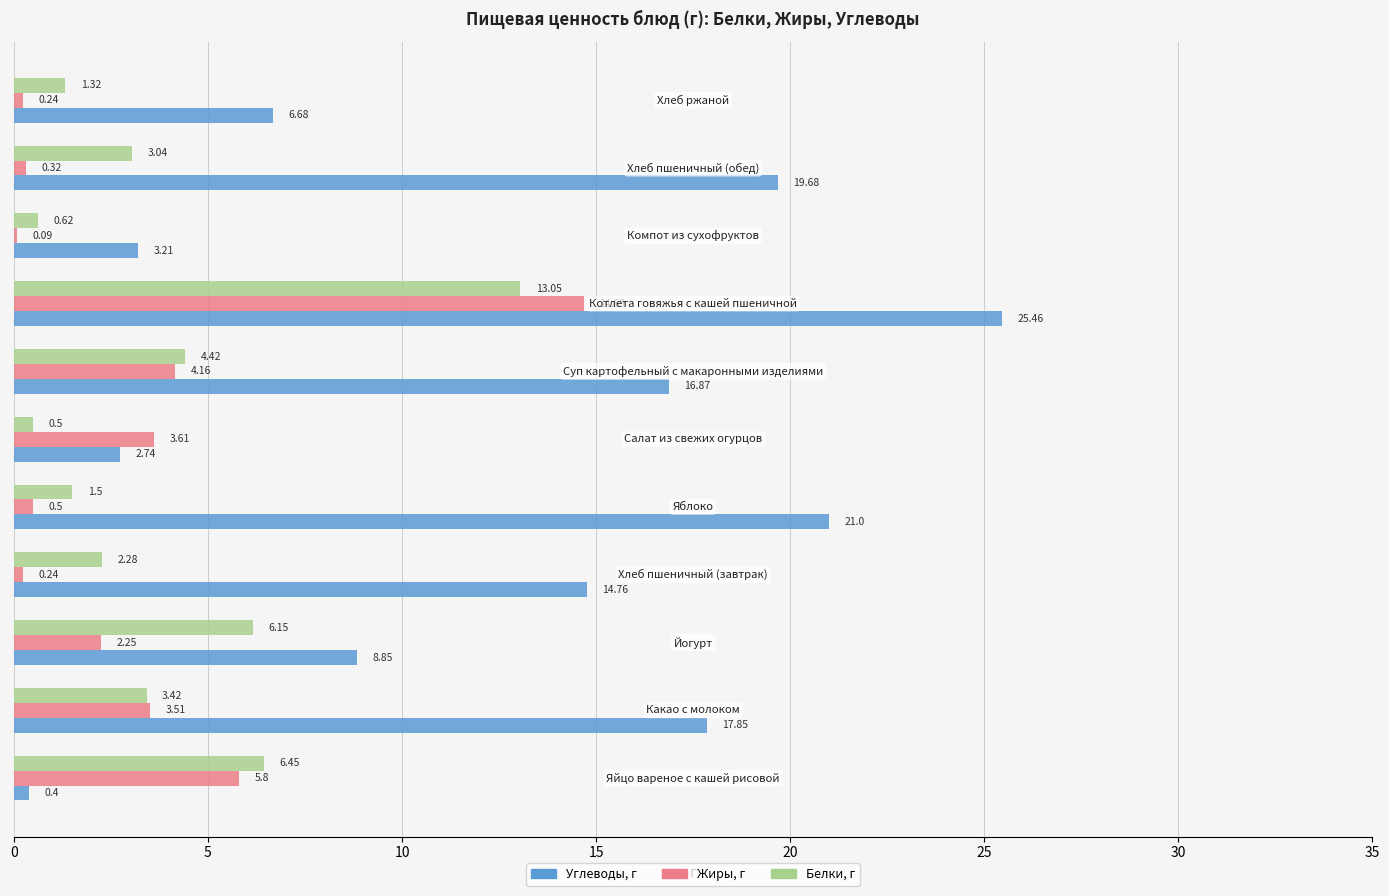

Which series has the largest total across all categories?

Углеводы, г